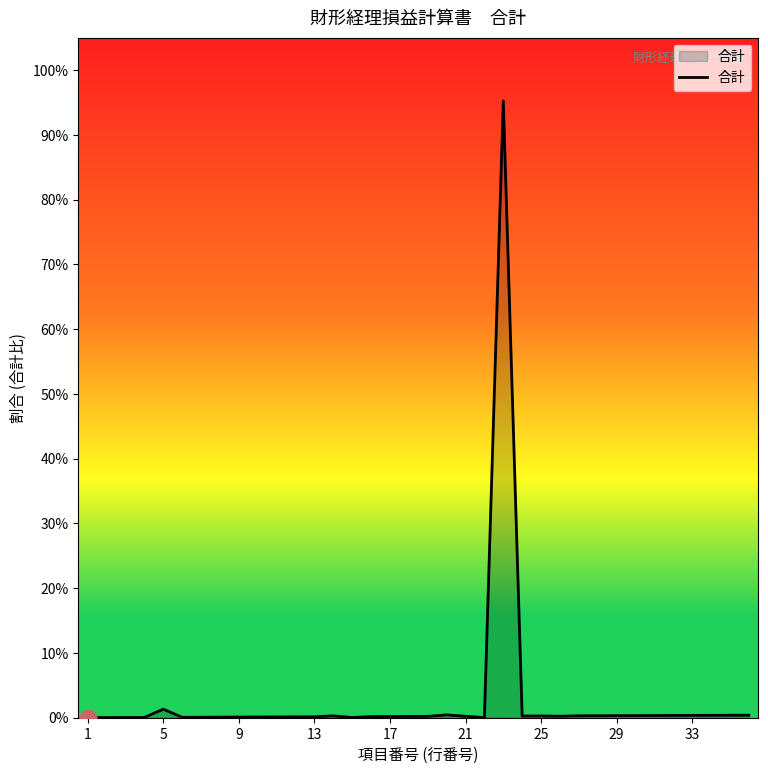

What is the maximum value shown in the chart?

95.2